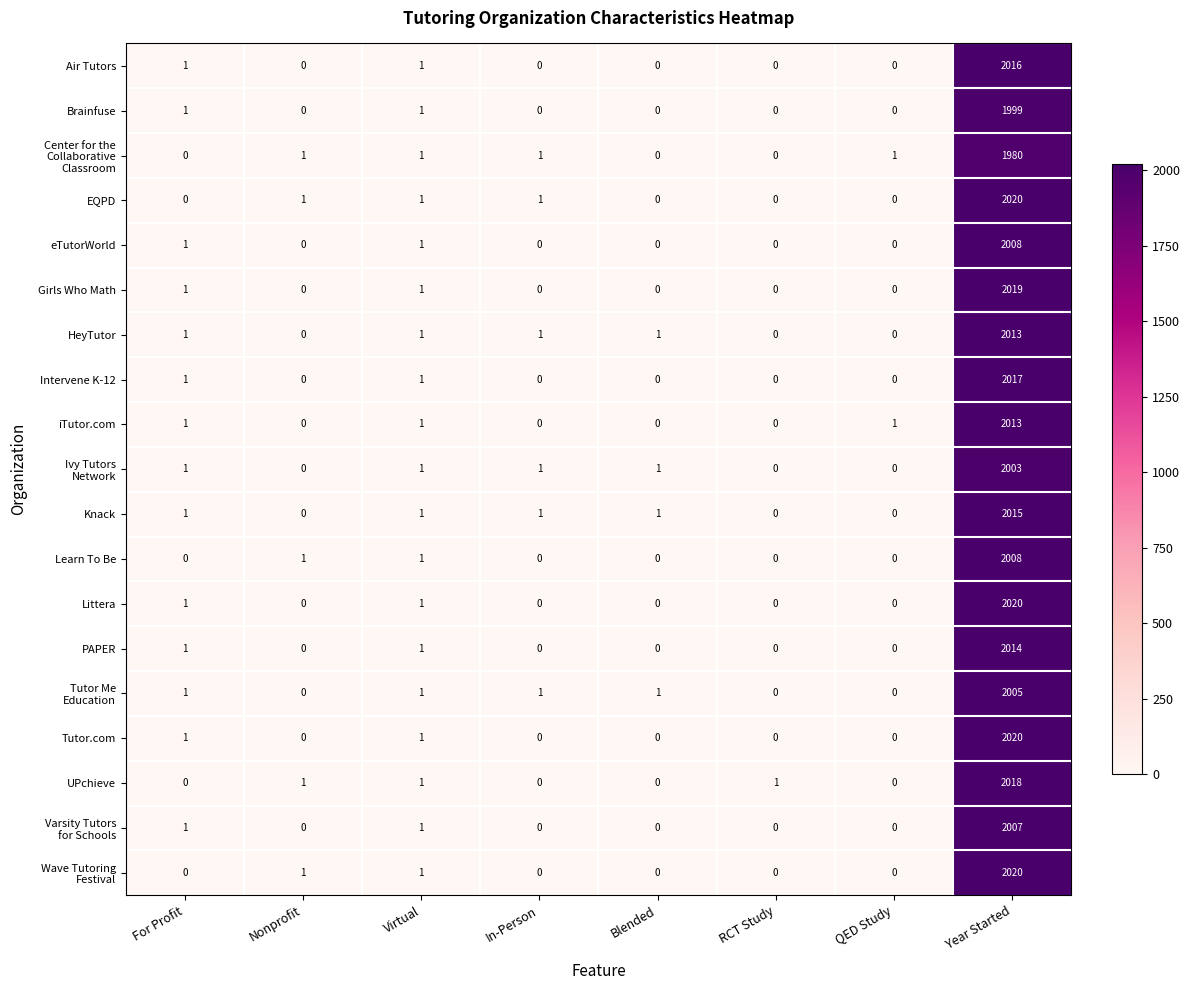

The value of HeyTutor at Virtual is 0. True or false?

False